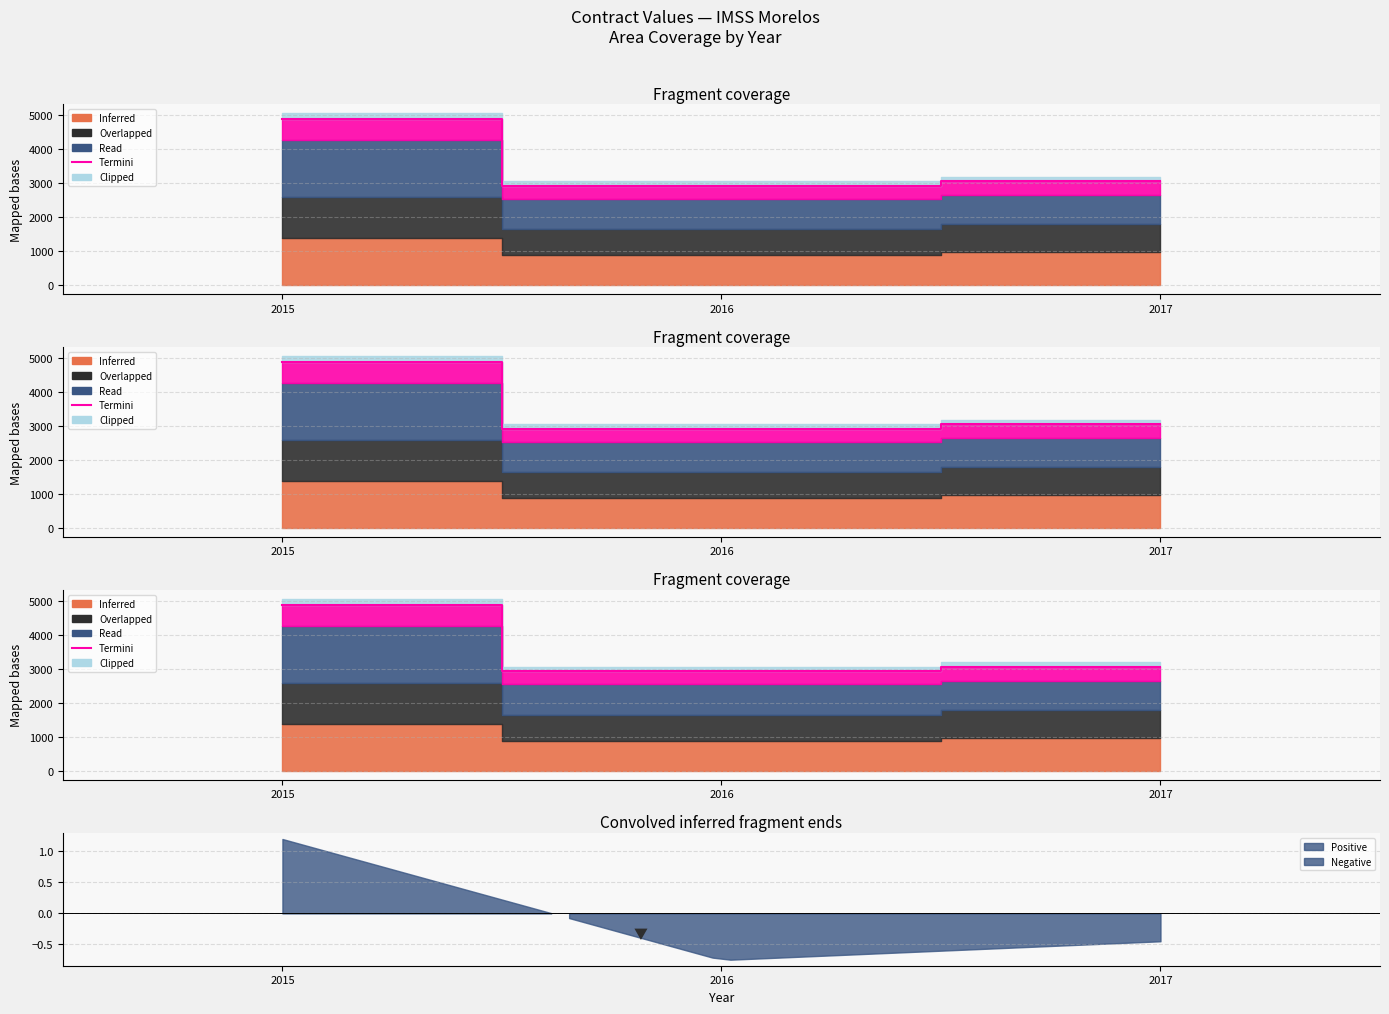

How many lines are shown in the chart?

3